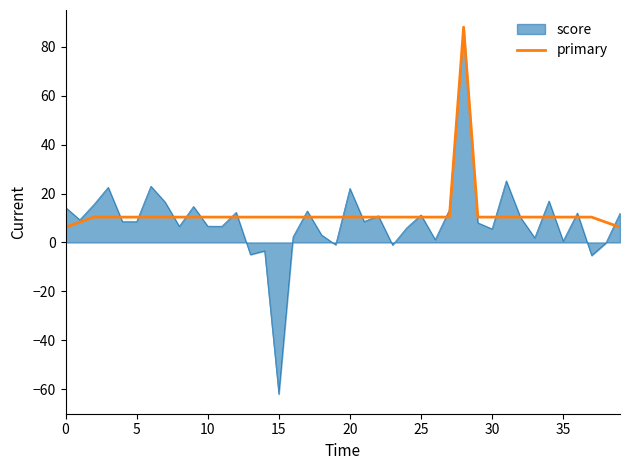

What is the maximum value shown in the chart?

88.0